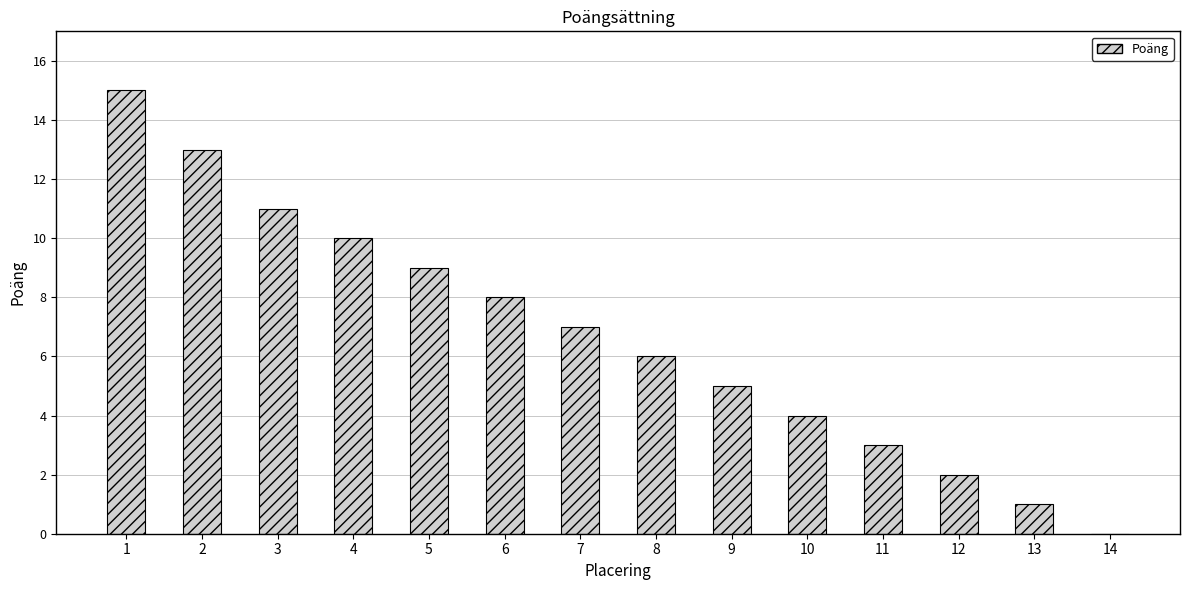

The value at 9 is 2. True or false?

False